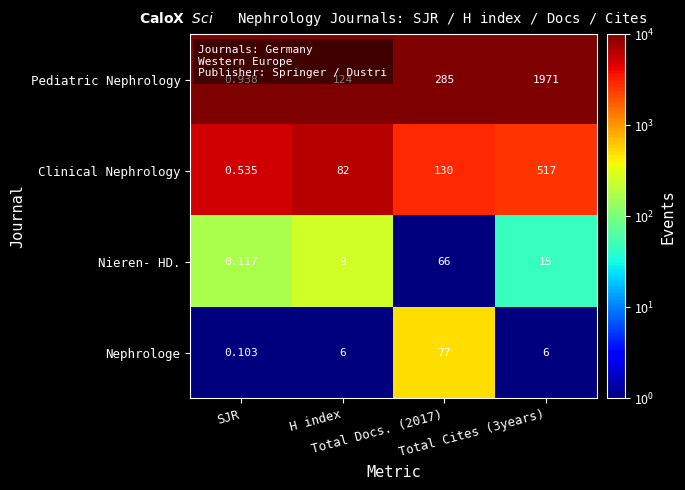

Which series has the largest range (max minus min)?

Pediatric Nephrology